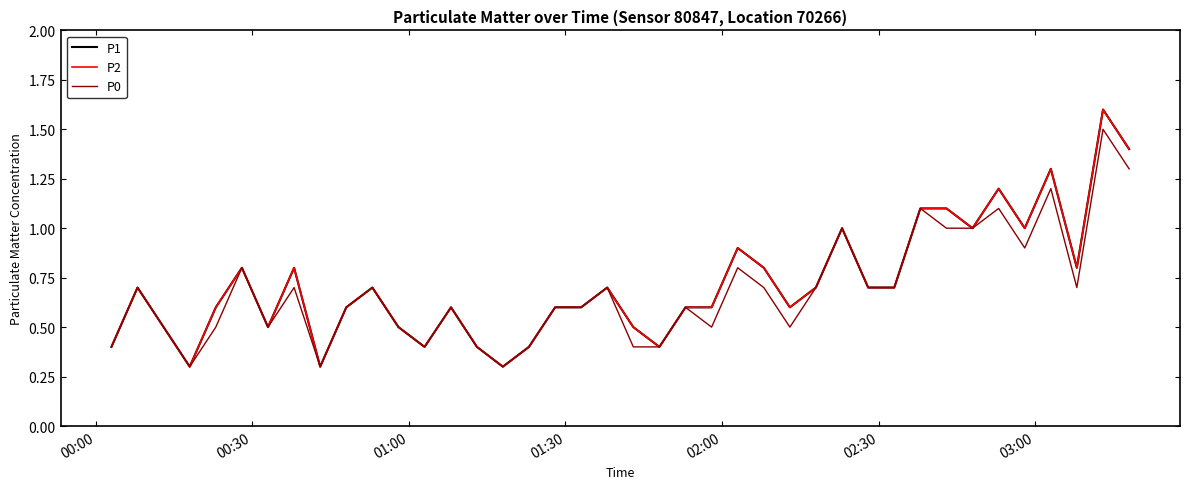

Is this an area chart (filled region under the line)?

No